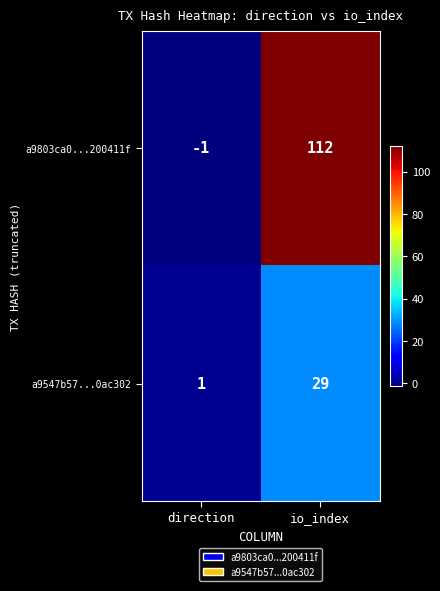

Count the number of data series in this chart.

2